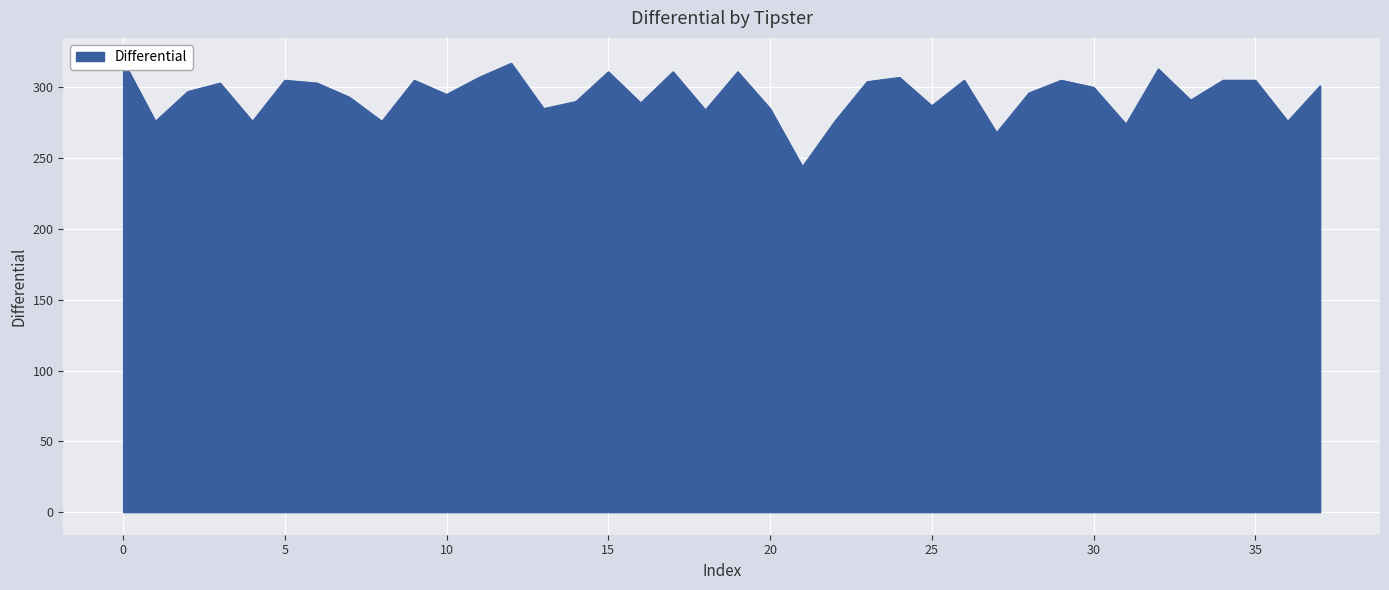

What is the smallest value displayed?

244